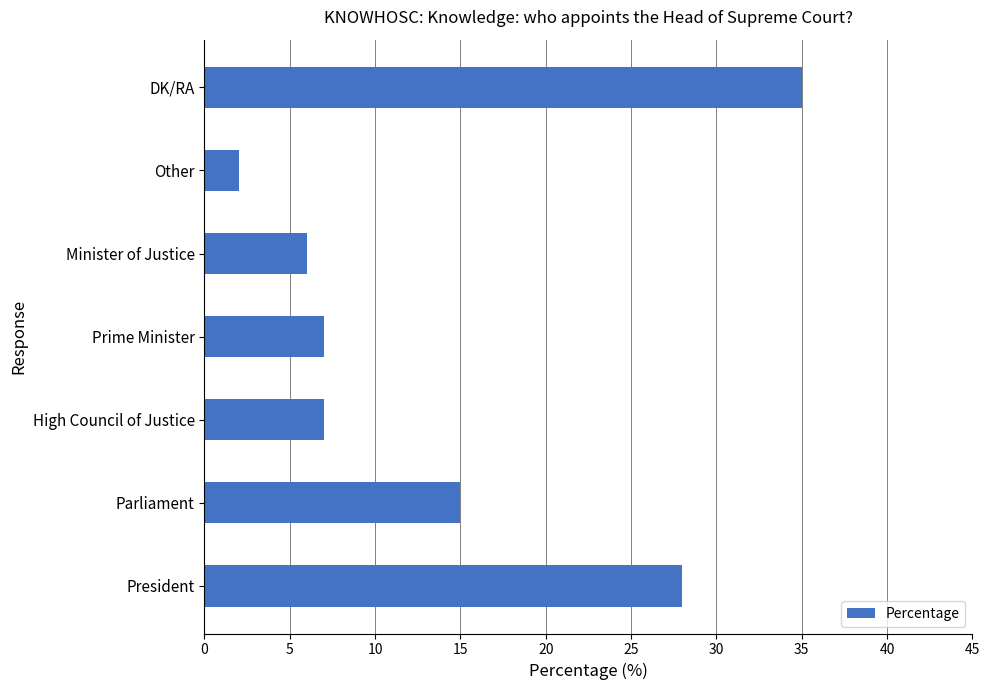

True or false: the data shows 3 at High Council of Justice.

False